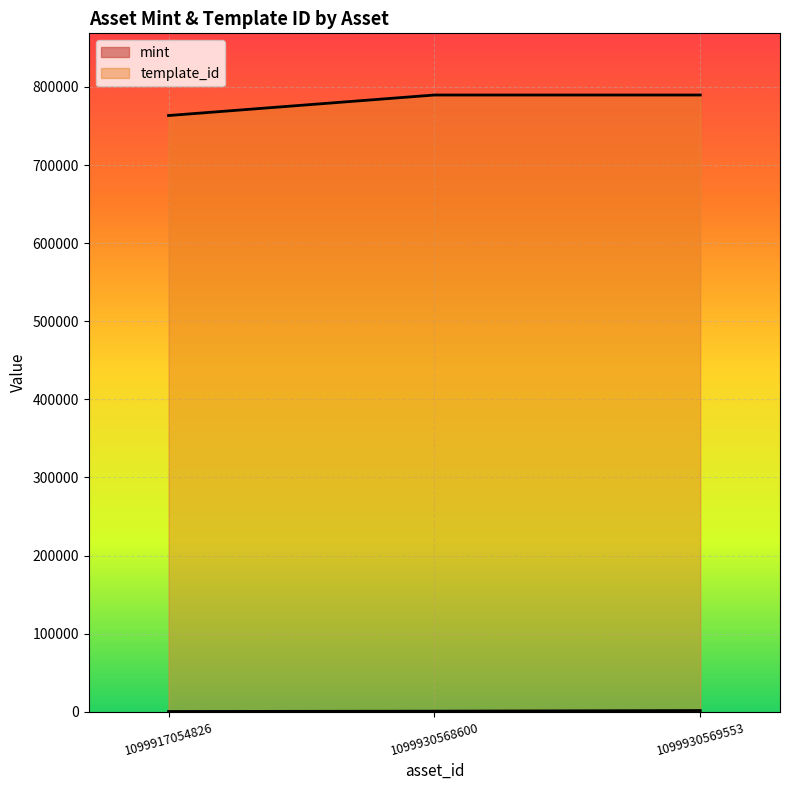

Reading right to left, list all the values displayed in this chart.

mint: 1492	692	259
template_id: 789638	789638	763349